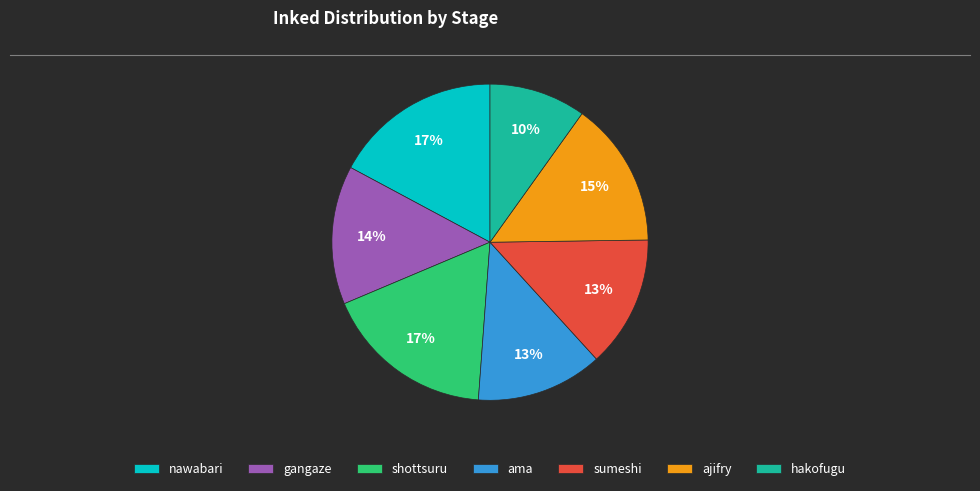

How many segments does this pie chart have?

7